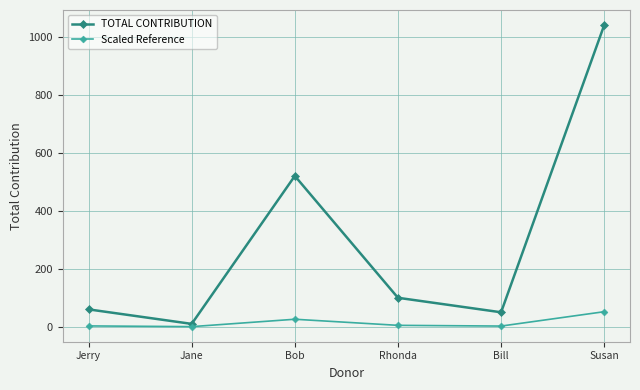

What is the greatest value displayed?

1040.0